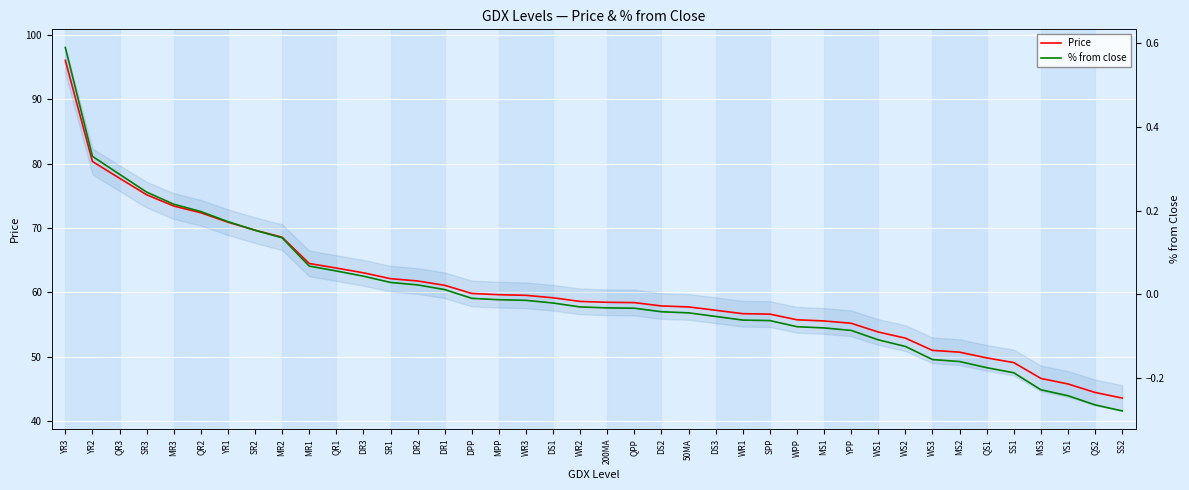

True or false: Price and % from close intersect in this chart.

False